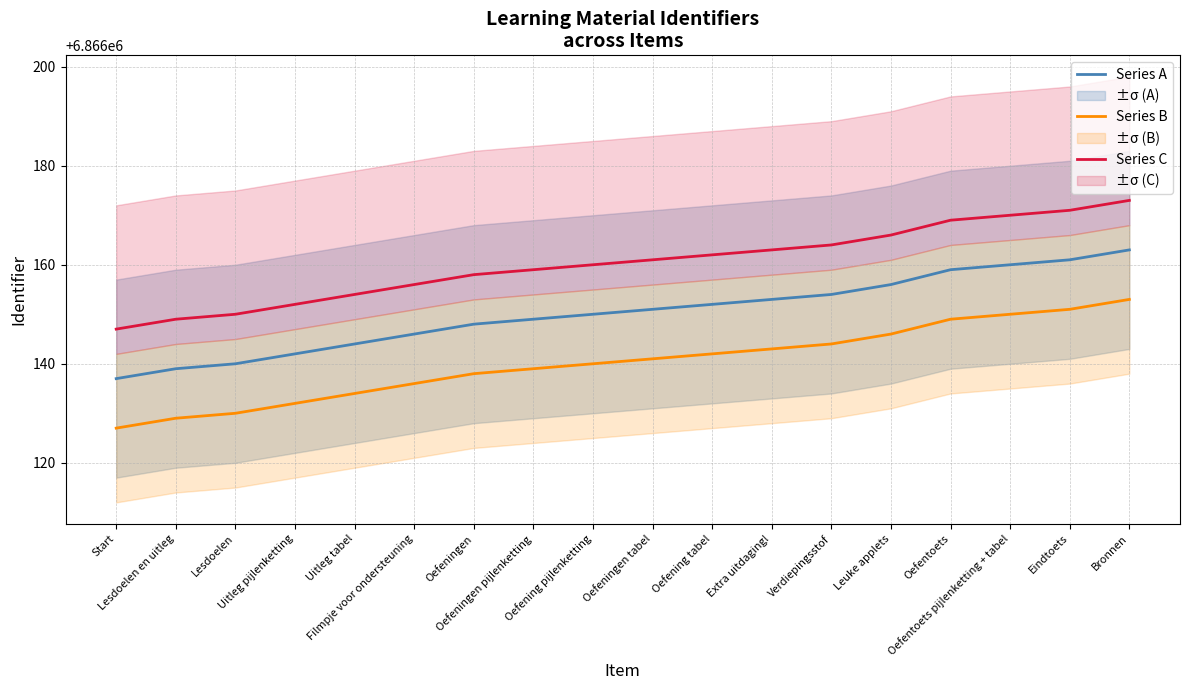

True or false: Series A has a value of 10643035 at Filmpje voor ondersteuning.

False